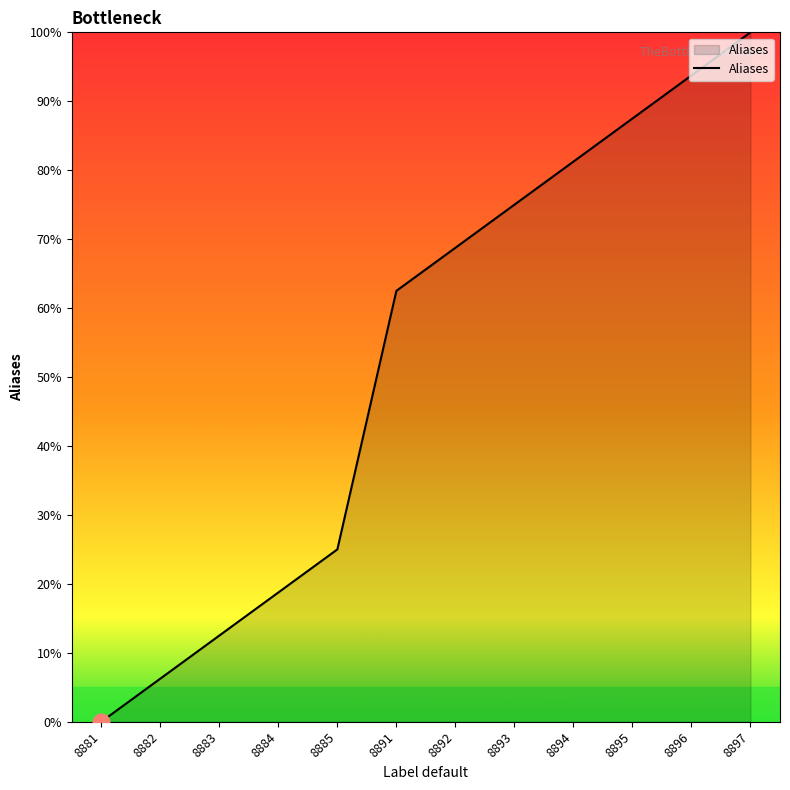

The chart shows a value of 14.4 at 8892. True or false?

False